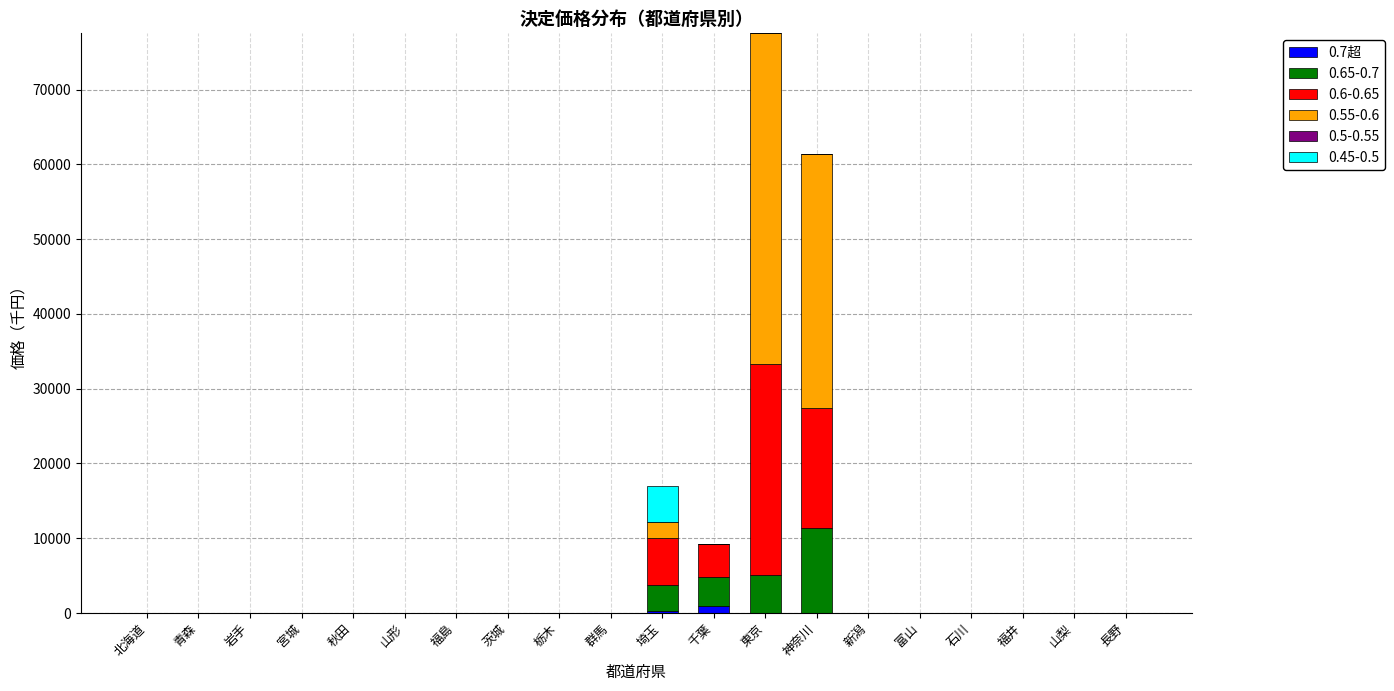

How many values in the 0.7超 series exceed 0?

2